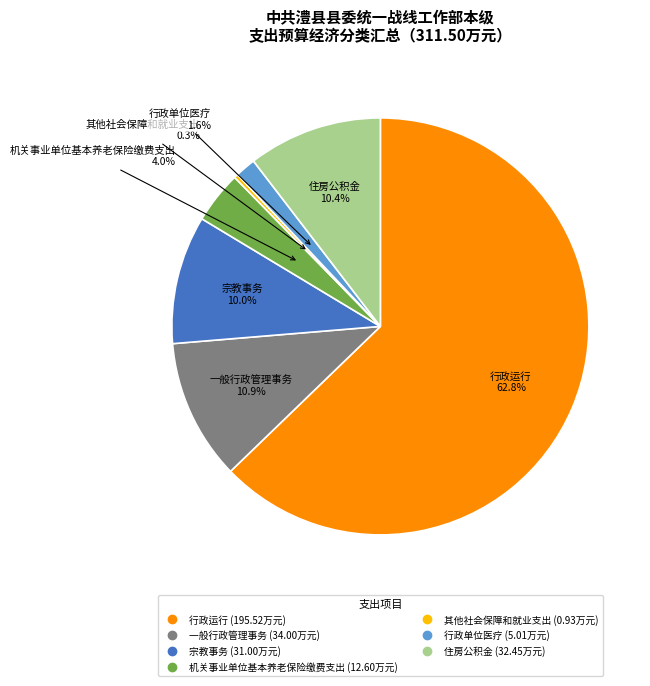

What is the smallest slice in the pie chart?

其他社会保障和就业支出